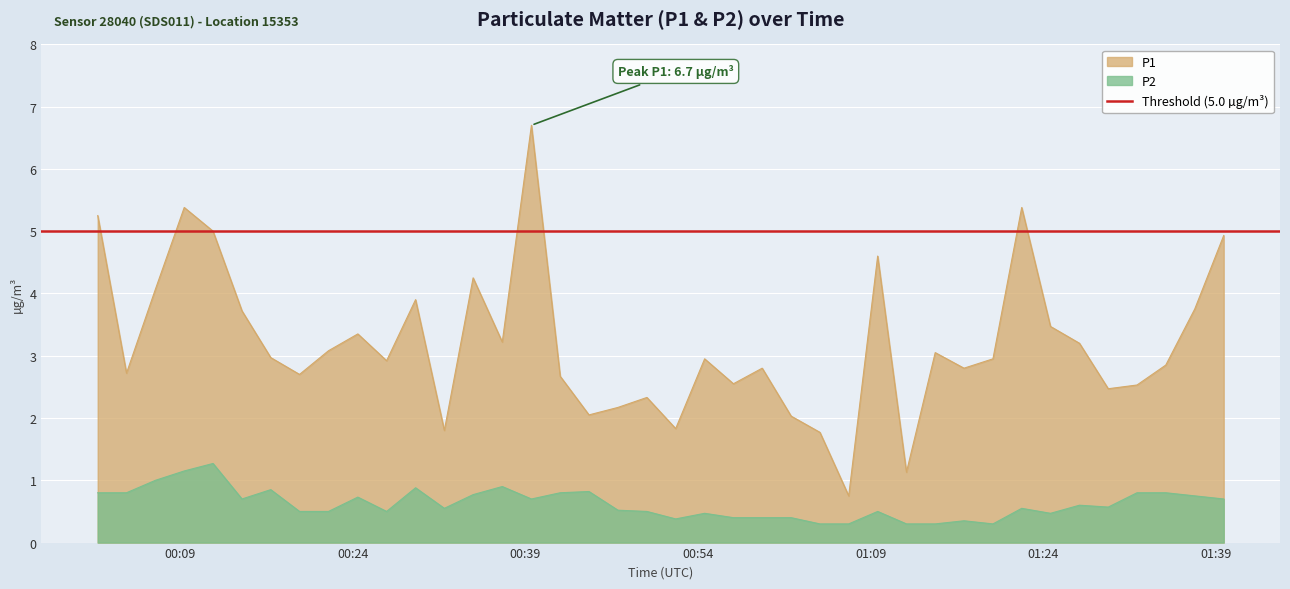

Is the value of P2 at 2024-02-23T00:47:03 greater than the value of P1 at 2024-02-23T00:01:51?

No